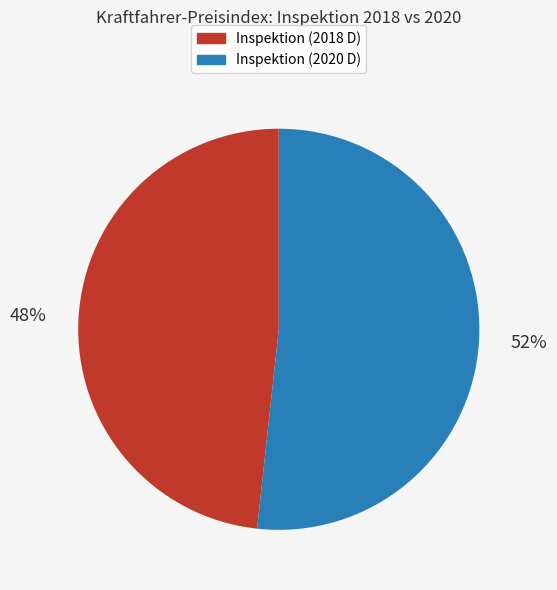

Is there a majority slice in this chart?

Yes